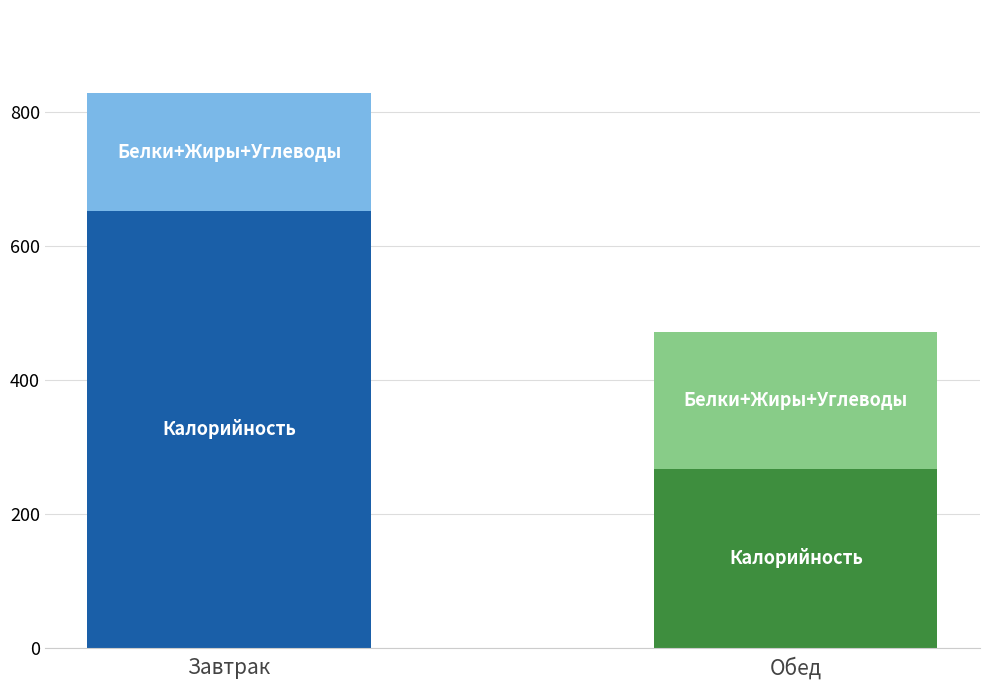

The Калорийность series shows 180.9 at Завтрак. True or false?

False